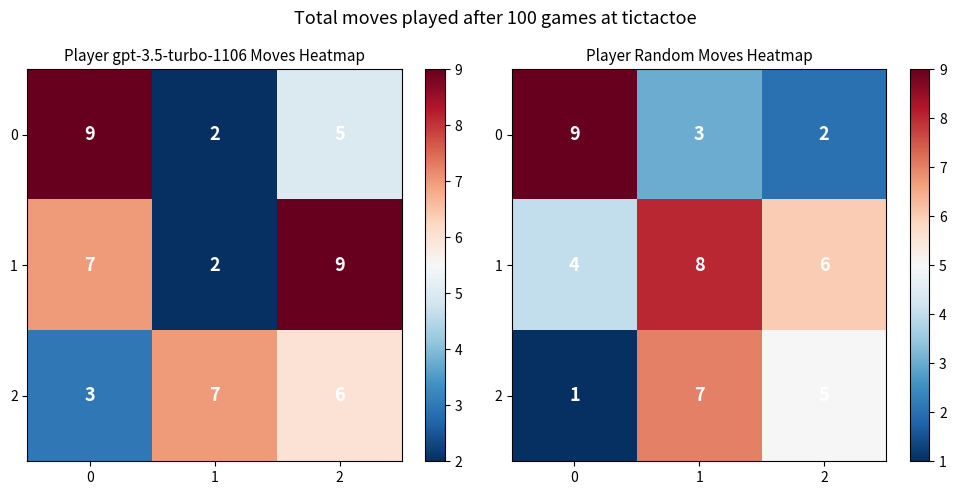

What is the sum of the 2 values at 1 and 2?

12